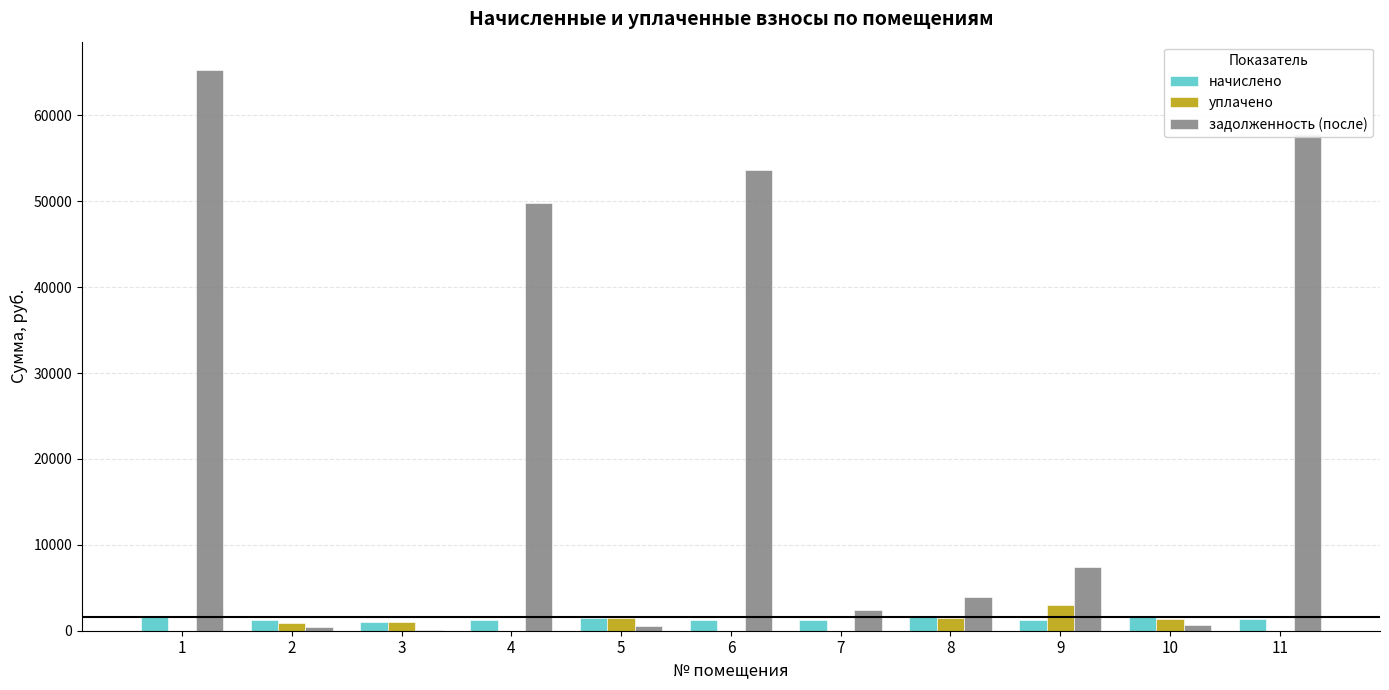

The value of уплачено at 5 is 1470.2. True or false?

True